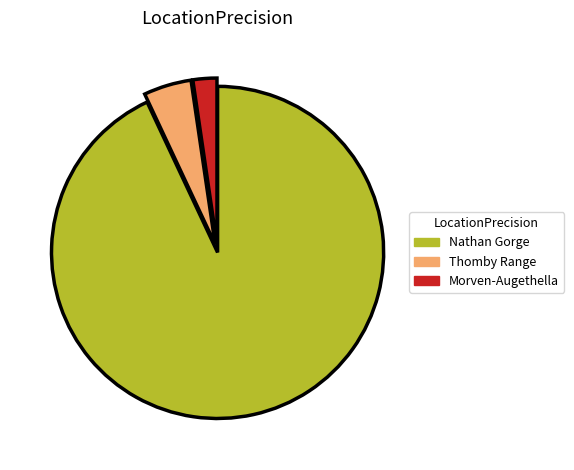

Which slice is the smallest?

Morven-Augethella